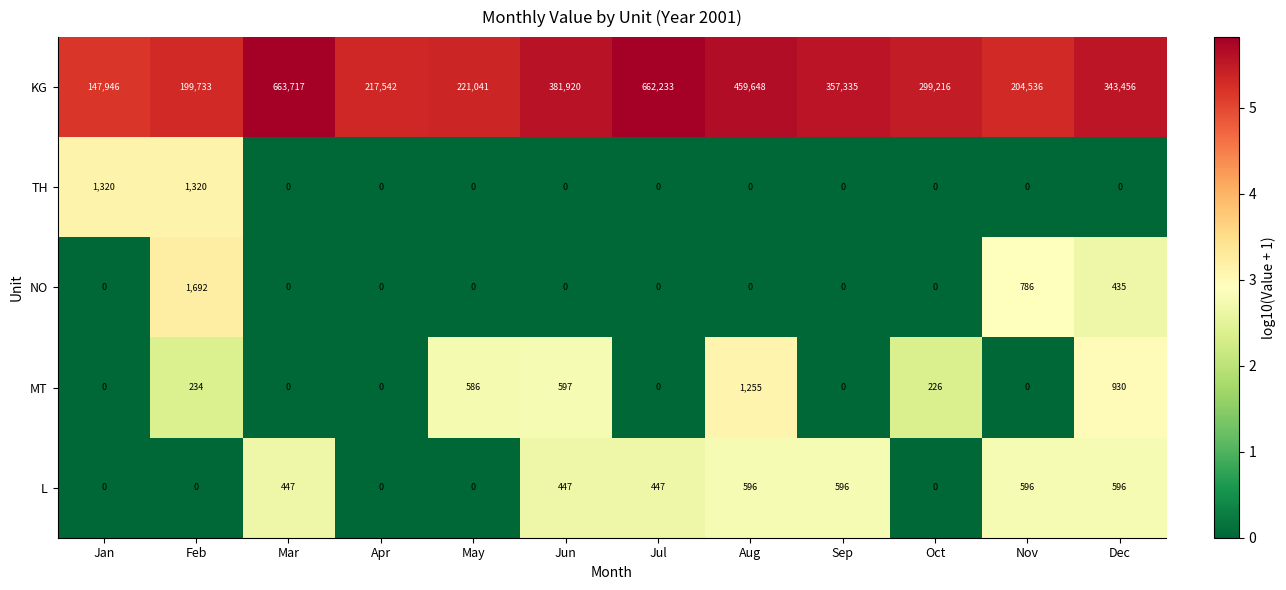

List the series in order of their peak value, highest first.

KG, NO, TH, MT, L